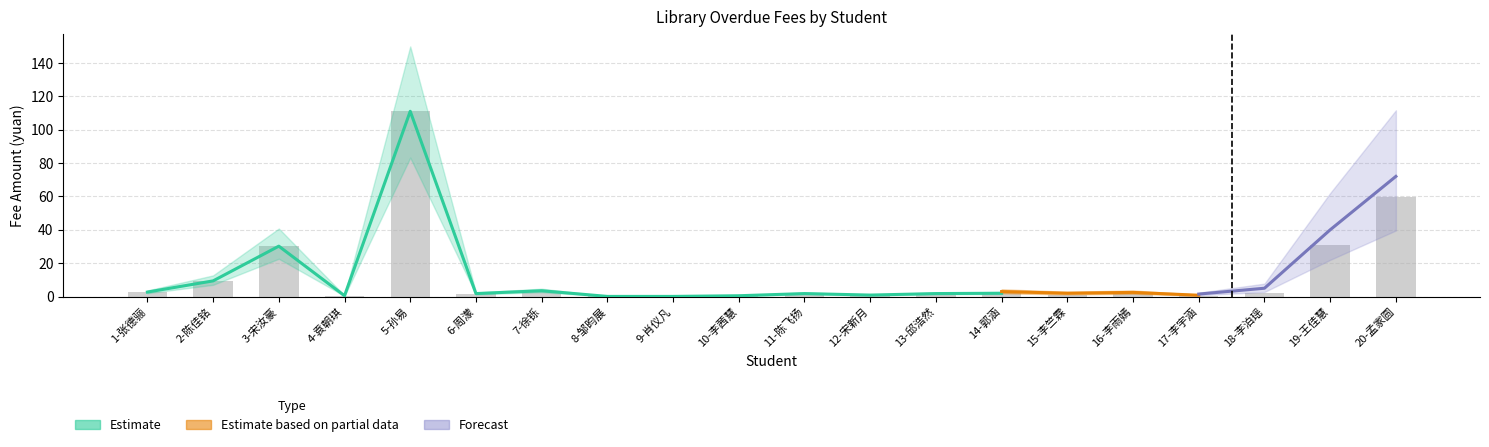

Which category has the lowest value across all series?

8-邹昀展